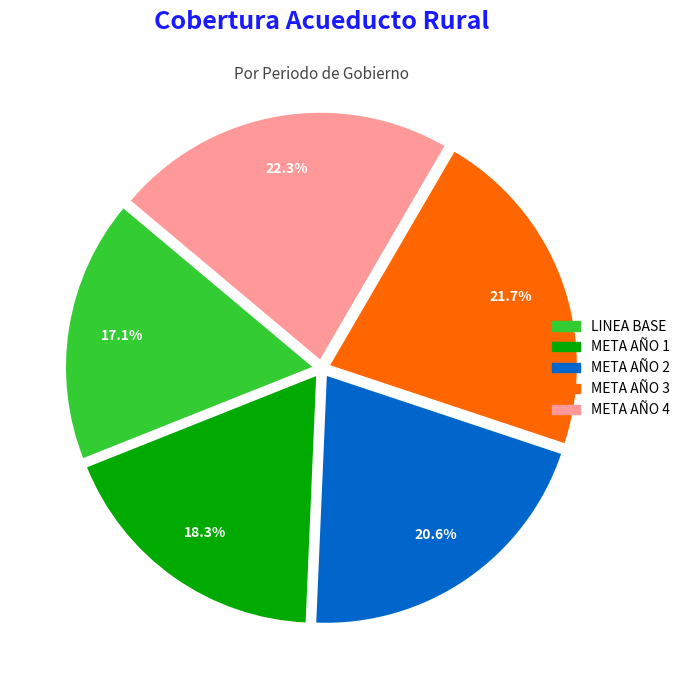

Which slice is the smallest?

LINEA BASE